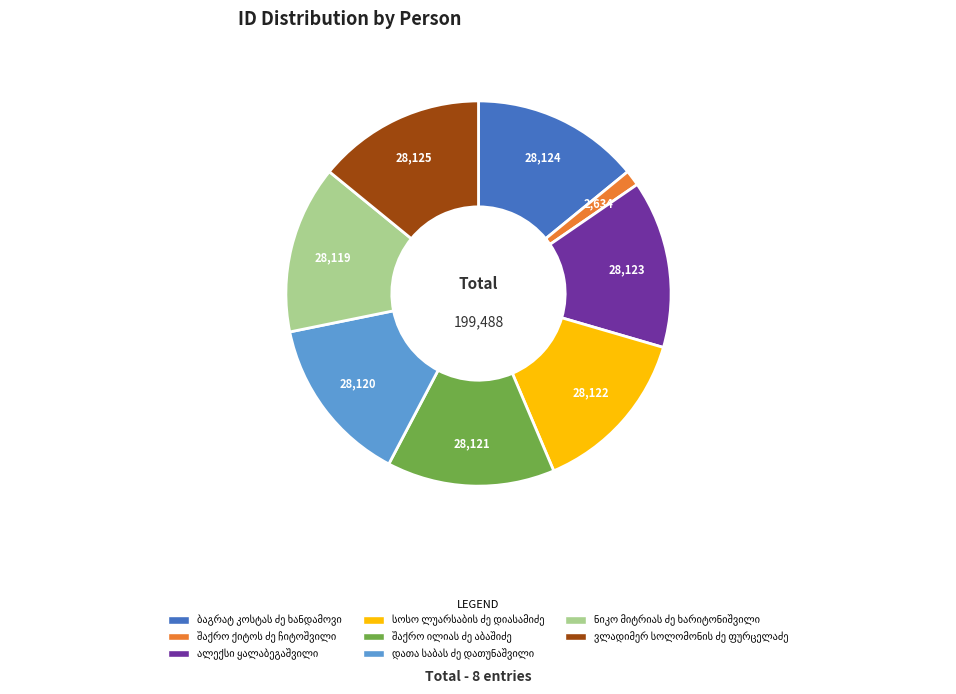

Is there a majority slice in this chart?

No